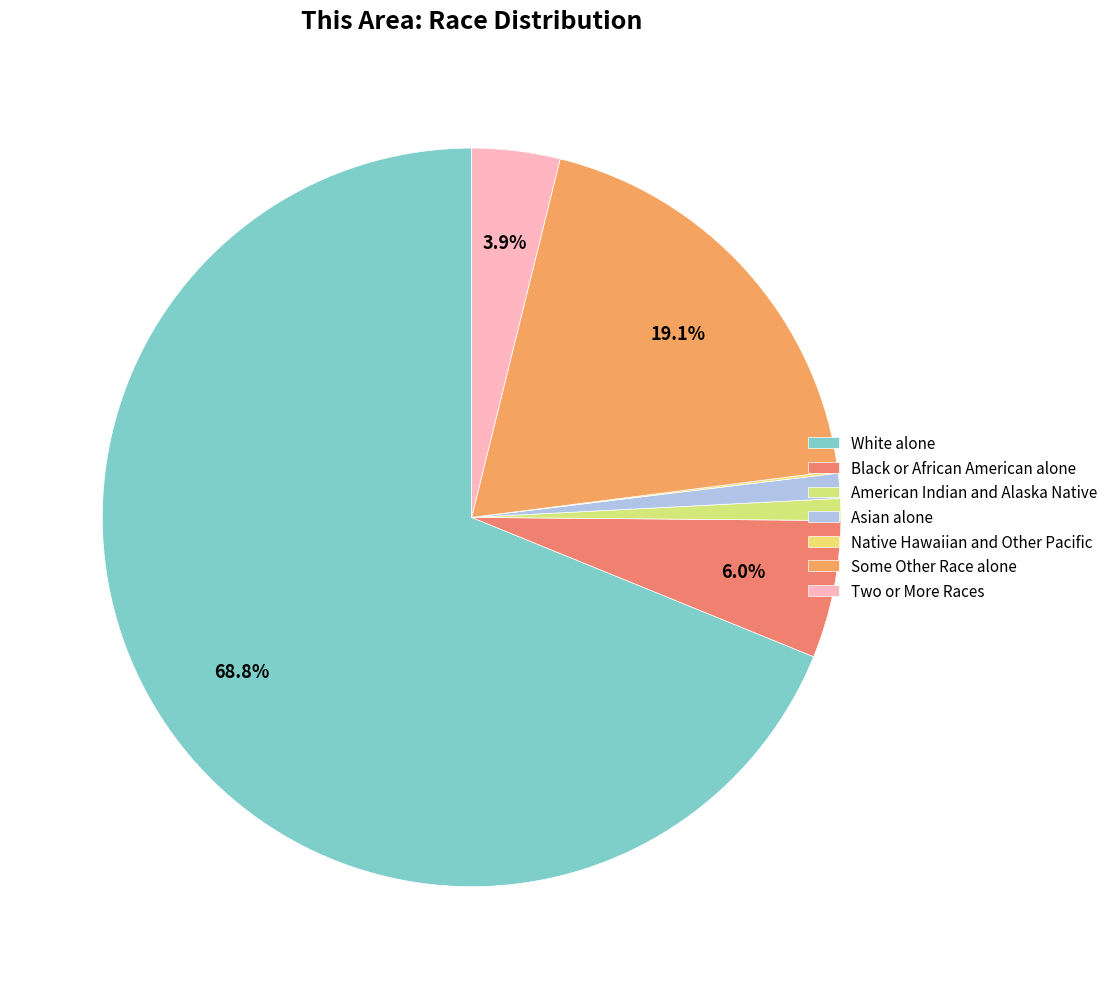

Which category accounts for the majority?

White alone